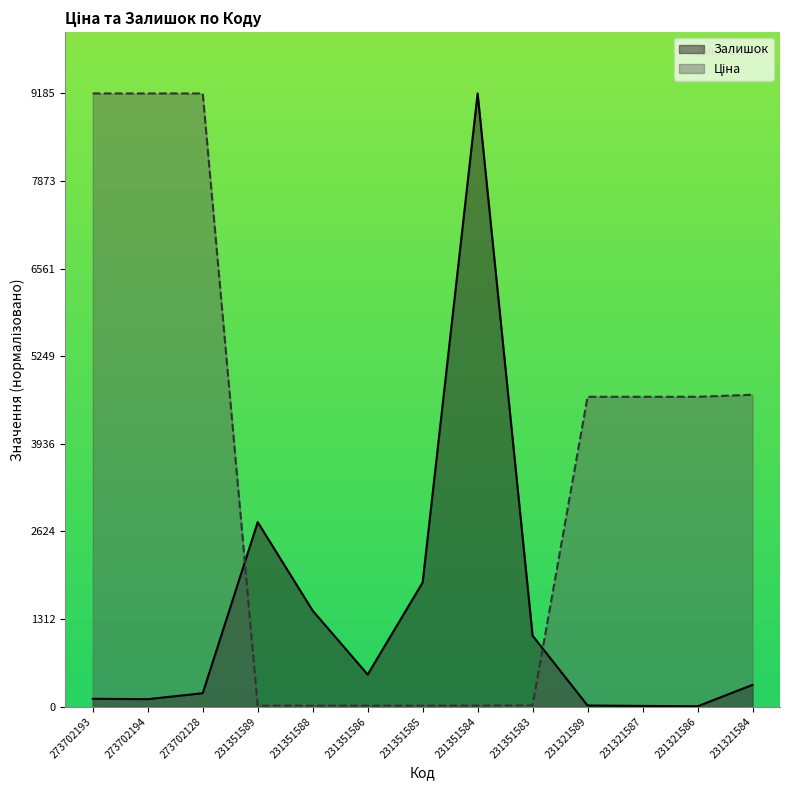

Where do Залишок and Ціна first cross each other?

273702128 and 231351589